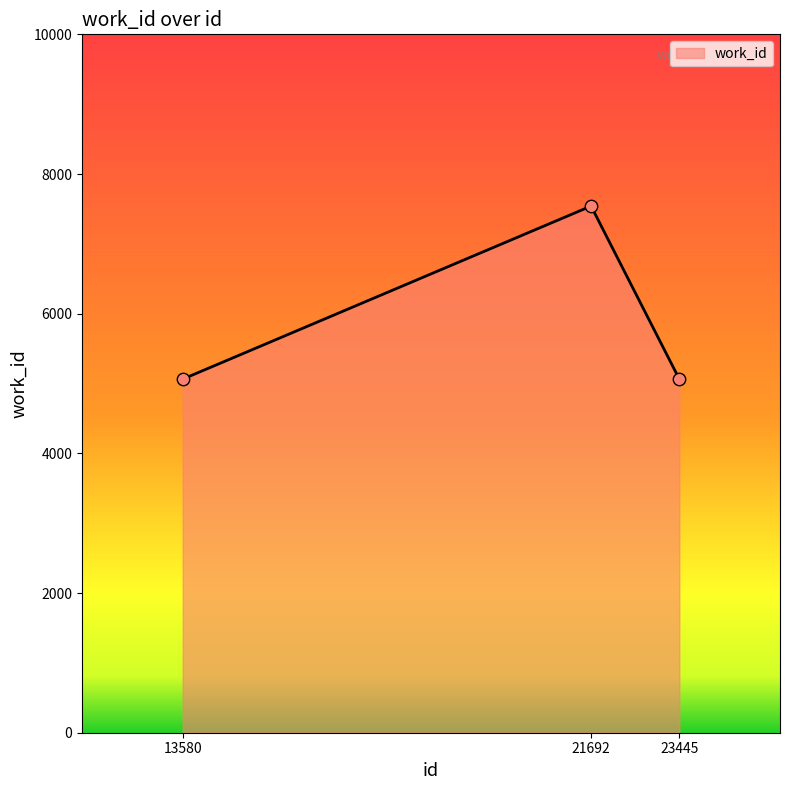

Between 21692 and 13580, which is larger?

21692